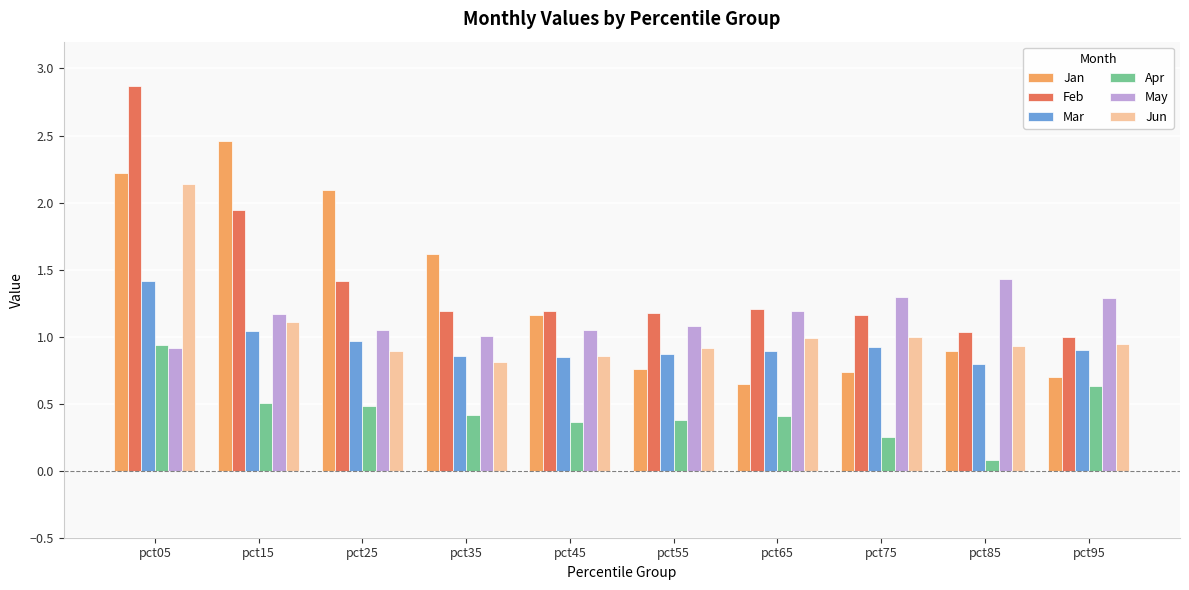

What is the sum of the Feb values at pct75 and pct85?

2.2